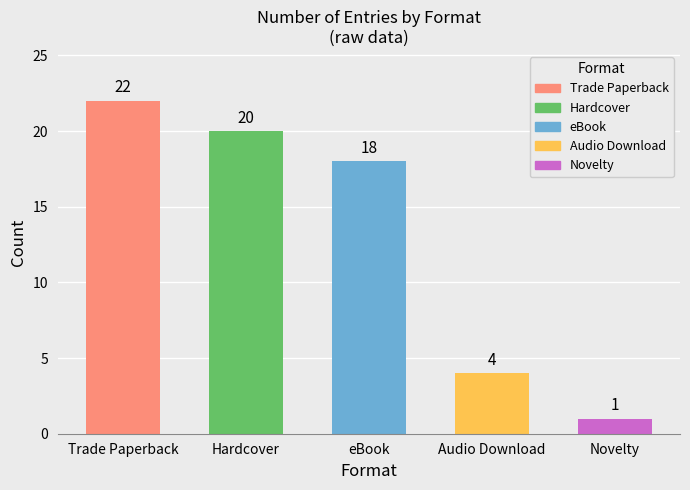

What is the smallest value displayed?

1